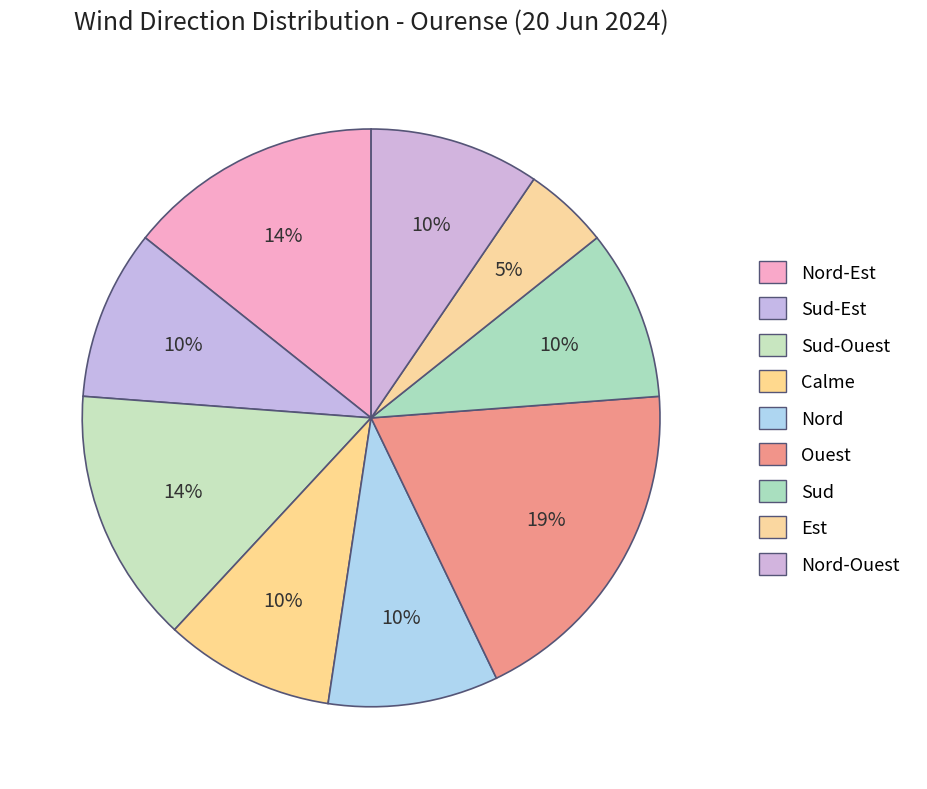

The Sud-Ouest slice represents 14% of the pie. True or false?

True